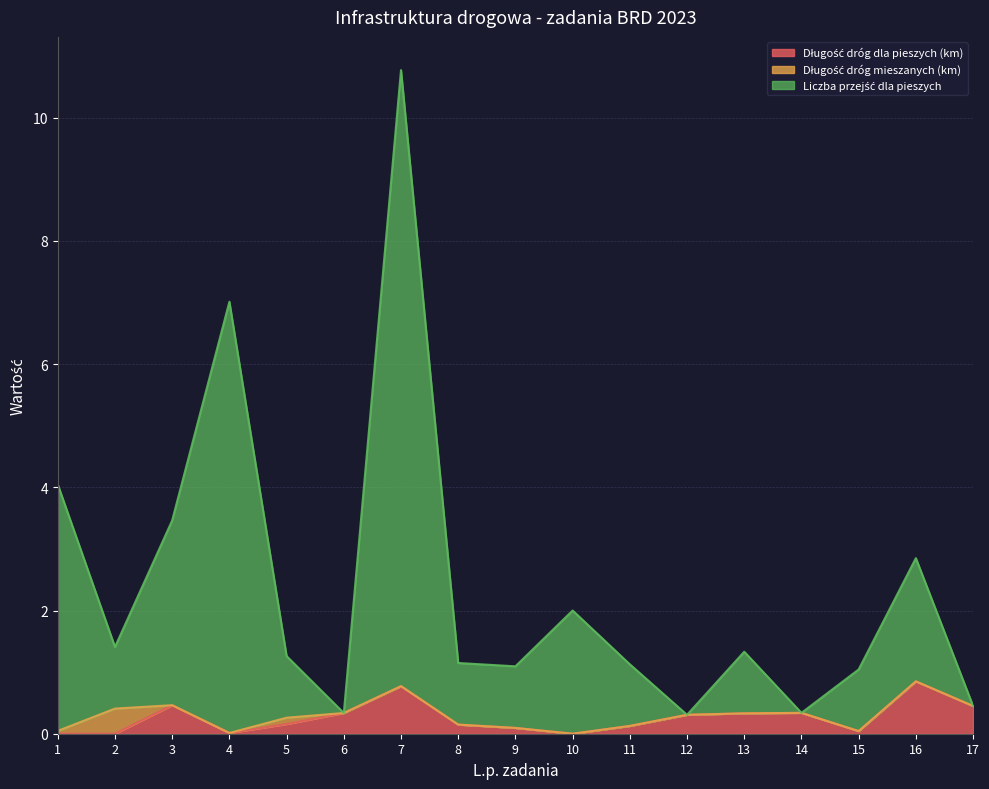

Does the chart have visible grid lines?

Yes